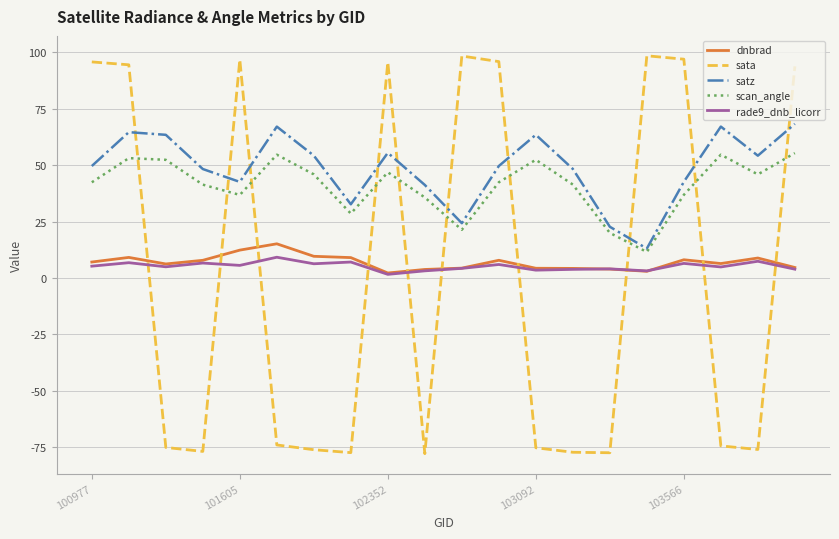

What is the minimum value shown in the chart?

-77.9